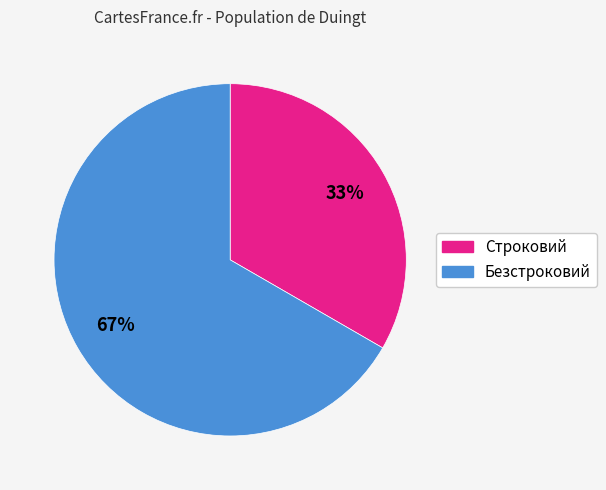

Is the sum of Безстроковий and Строковий greater than half?

Yes